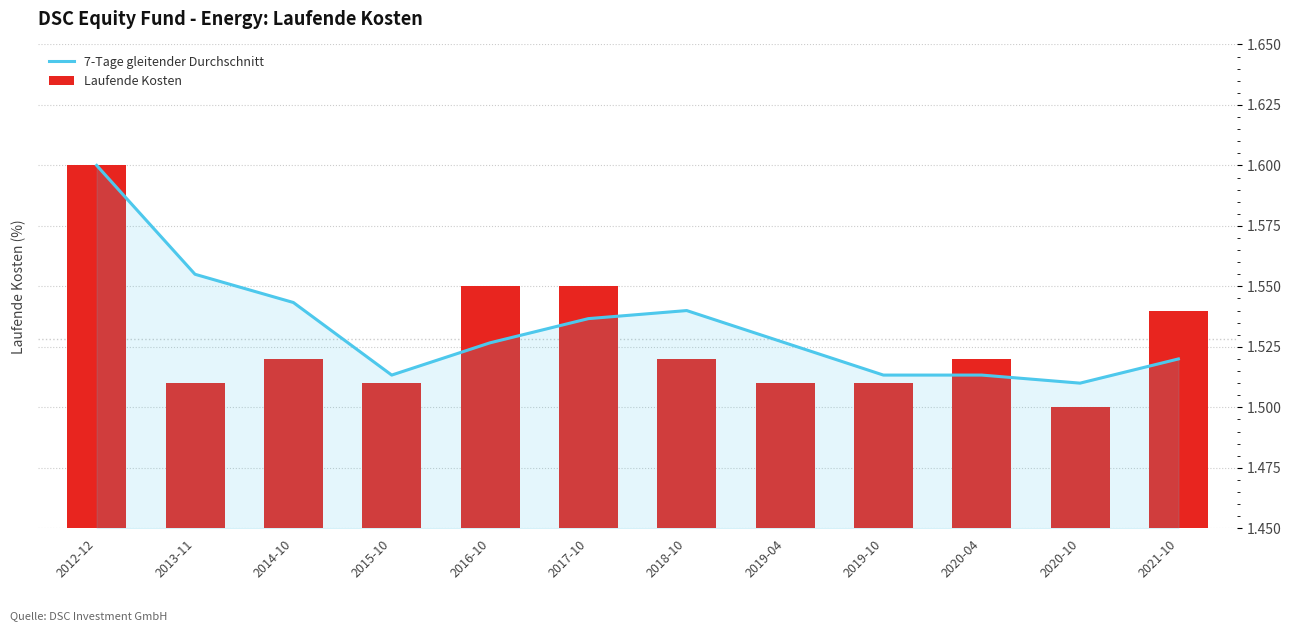

What is the average value of the 7-Tage gleitender Durchschnitt series?

1.5